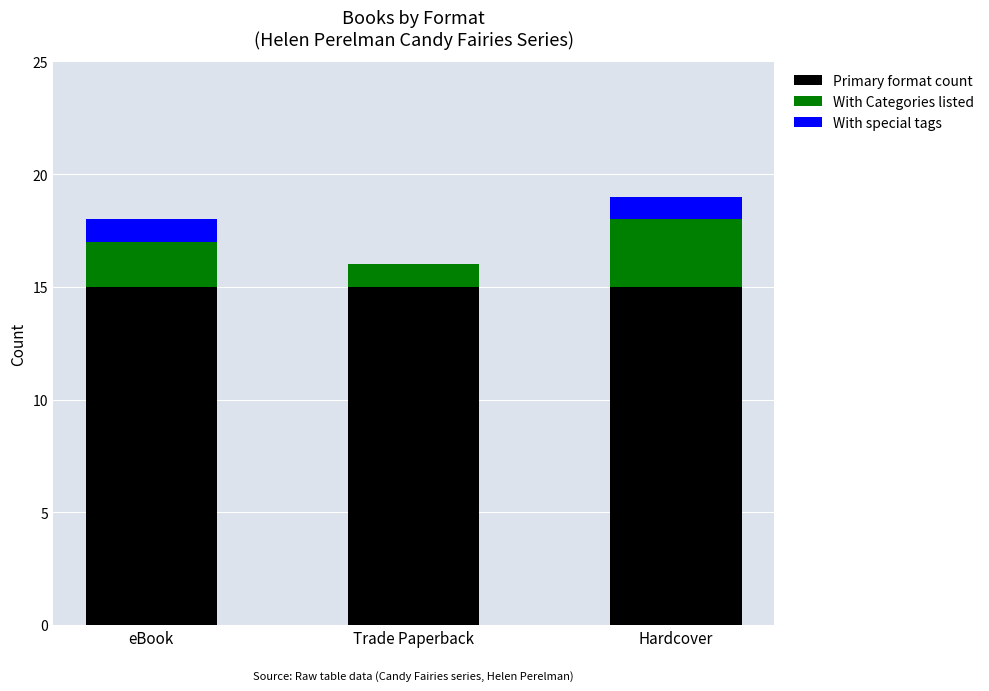

Are the bars grouped side by side (vs. stacked)?

No